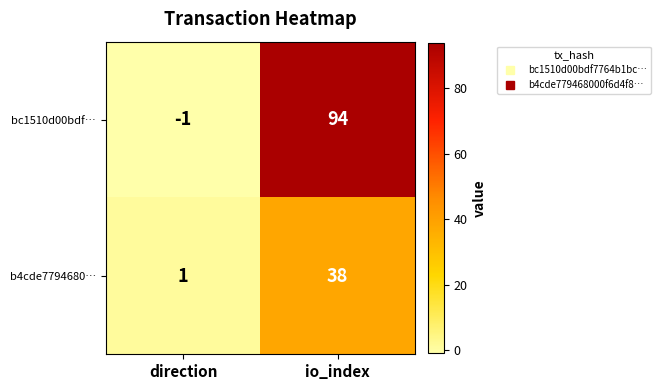

Rank the series at io_index from lowest to highest value.

b4cde7794680…, bc1510d00bdf…